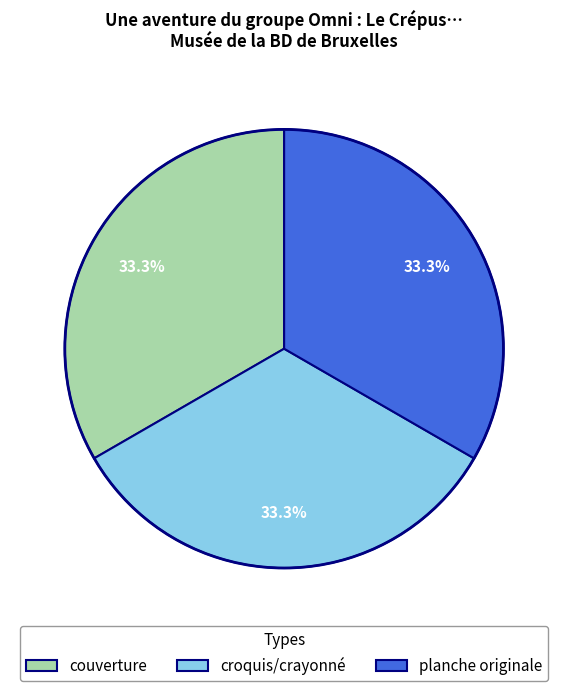

Count the number of slices in the pie.

3